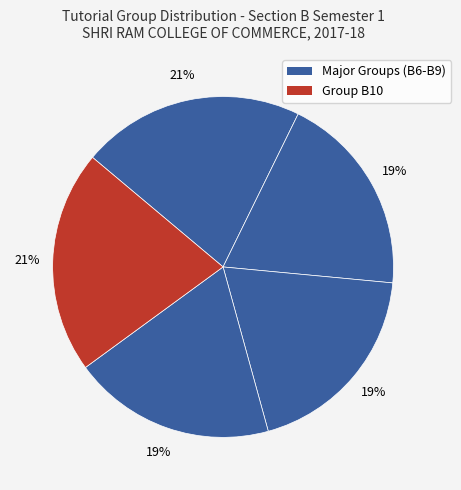

How many segments does this pie chart have?

5